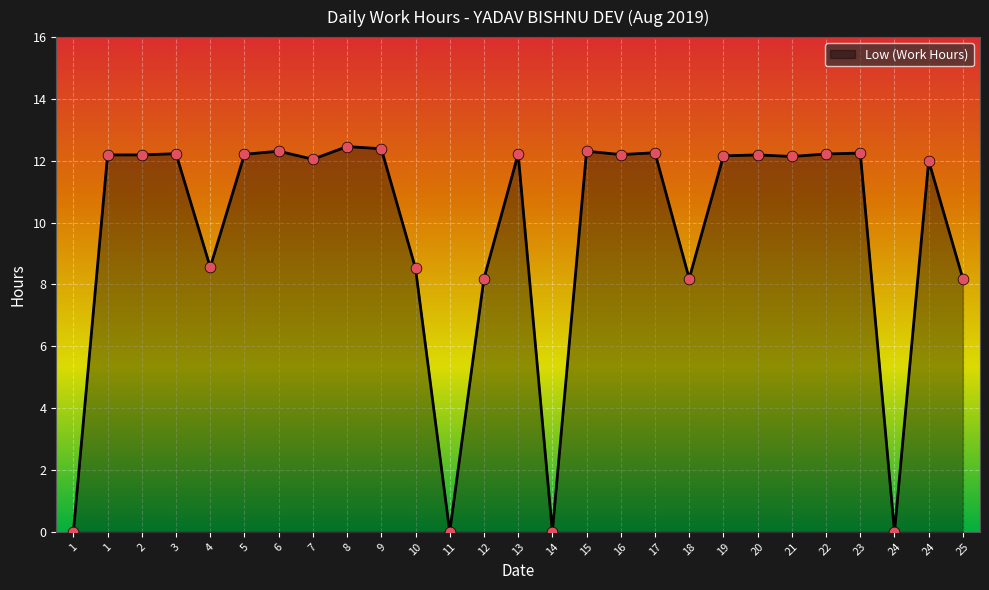

Does the chart have visible grid lines?

Yes